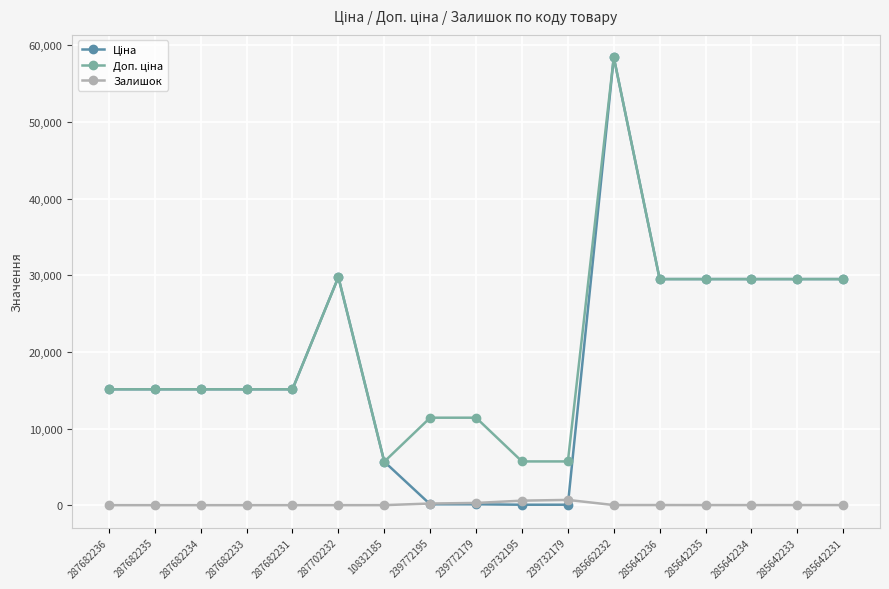

What is the spread (max minus min) of values at 287682231?

15120.0